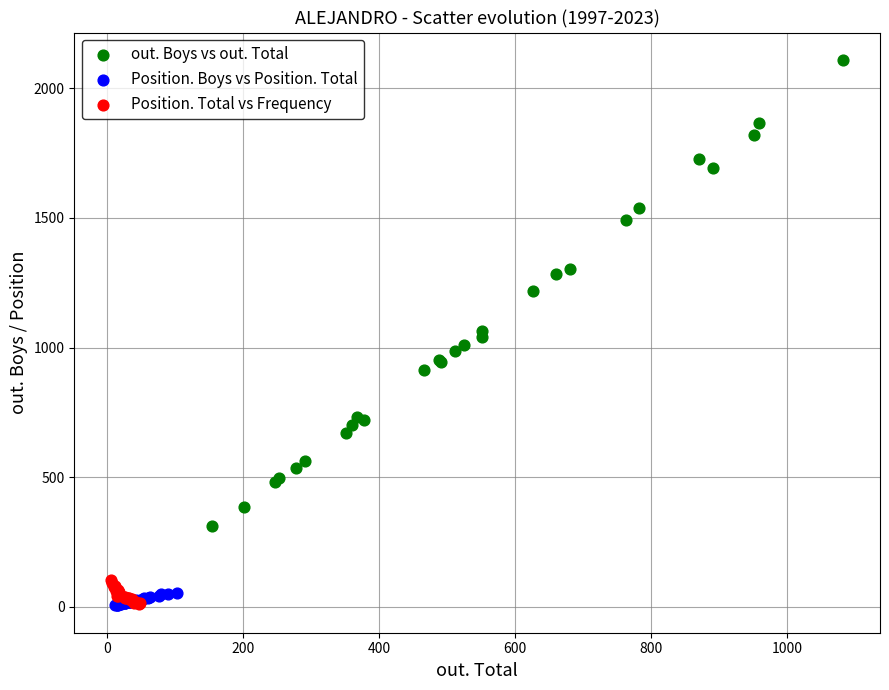

What are all the series names shown in the legend?

out. Boys vs out. Total, Position. Boys vs Position. Total, Position. Total vs Frequency